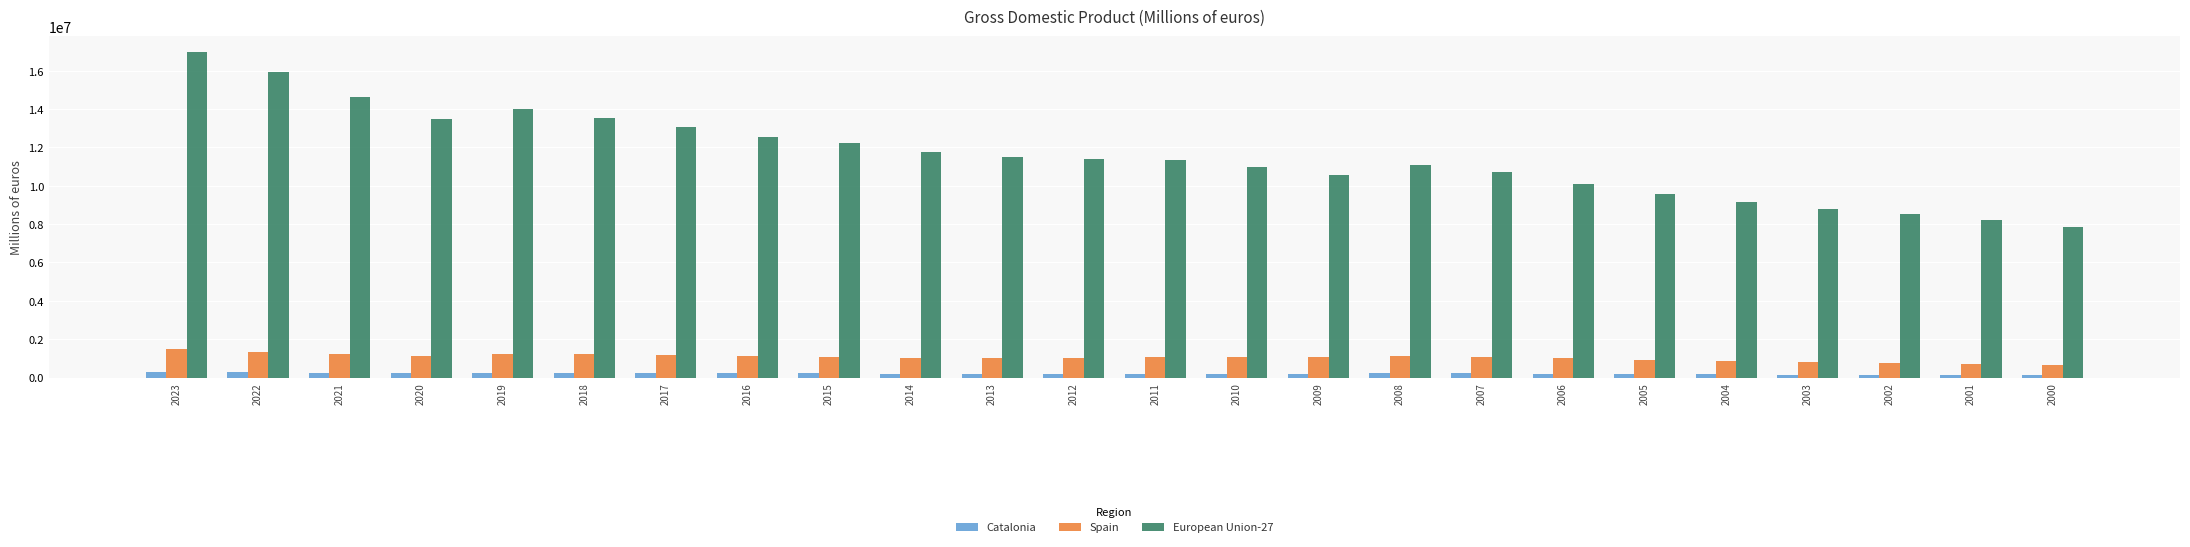

Which series has the widest spread of values?

European Union-27